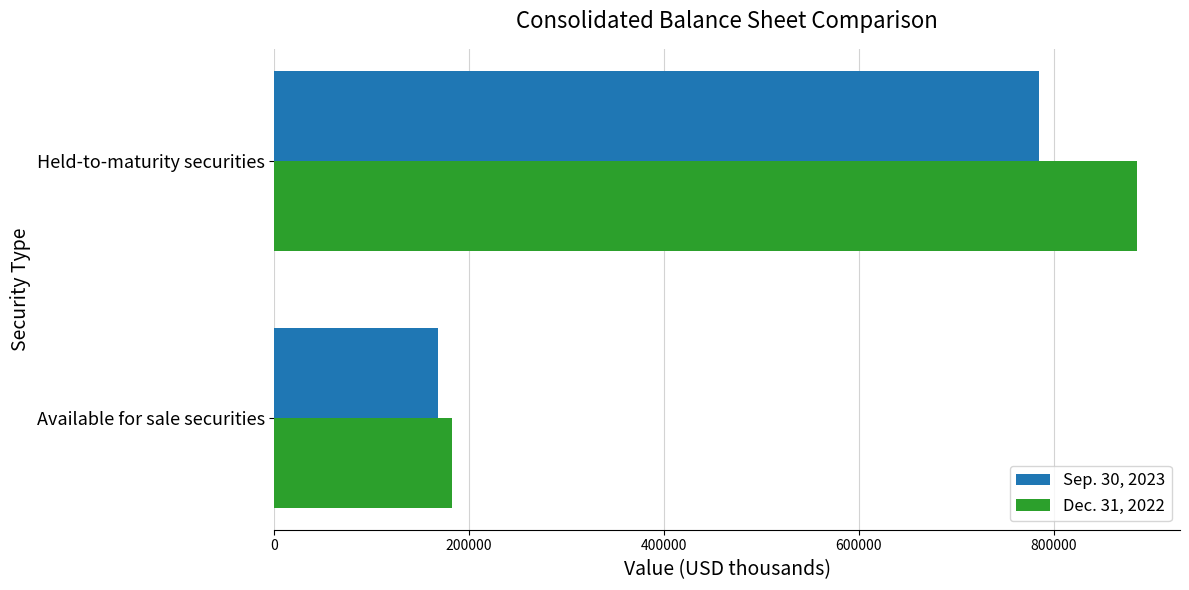

What is the maximum value shown in the chart?

885586